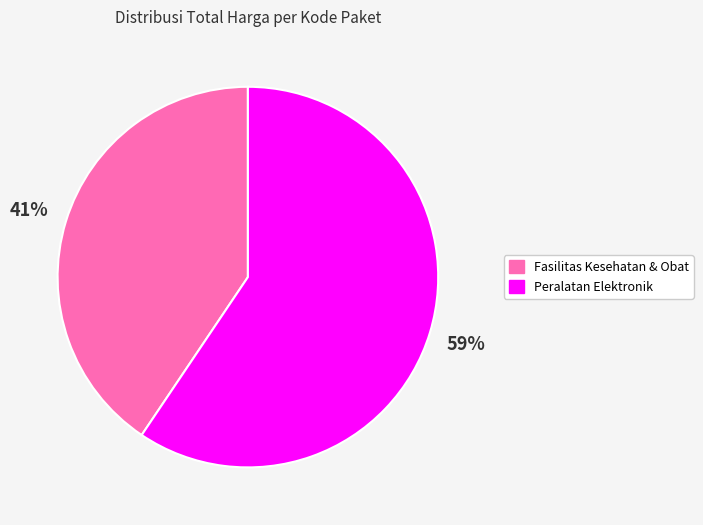

To the nearest percent, what is the average slice percentage?

50%